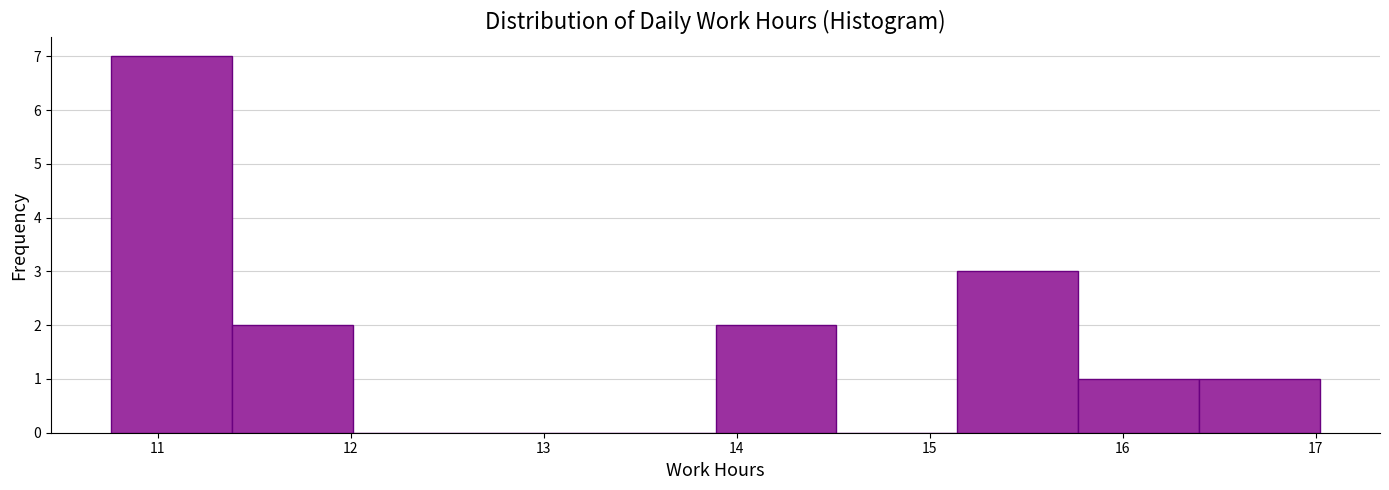

What is the height of the bar covering 11.4 to 12.0 on the x-axis? Neither the bar edges nor the heights are printed on the chart, so give them approximately, as read against the axes.

2